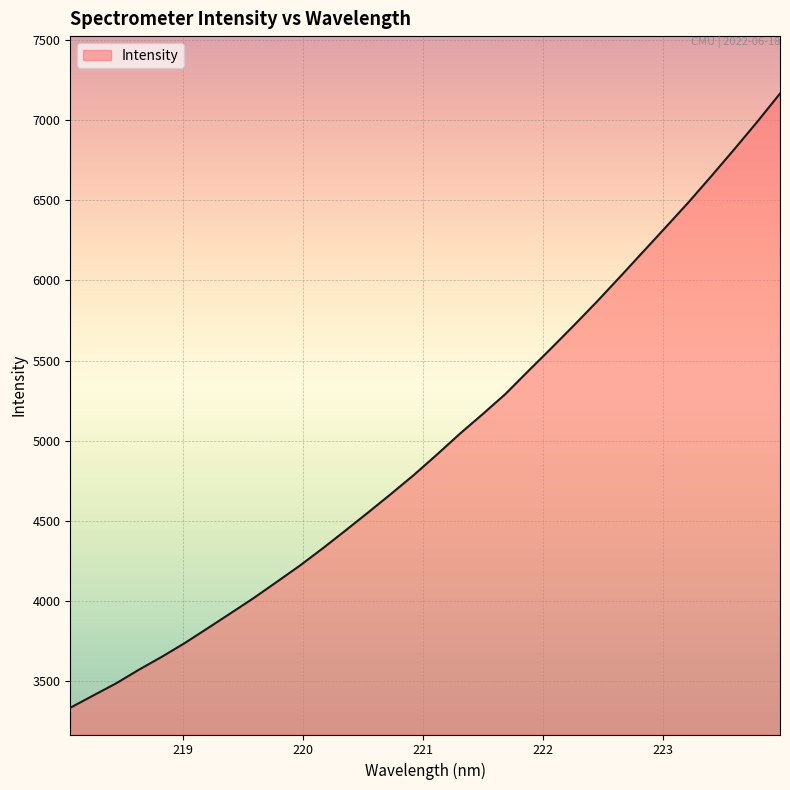

What is the smallest value displayed?

3335.2